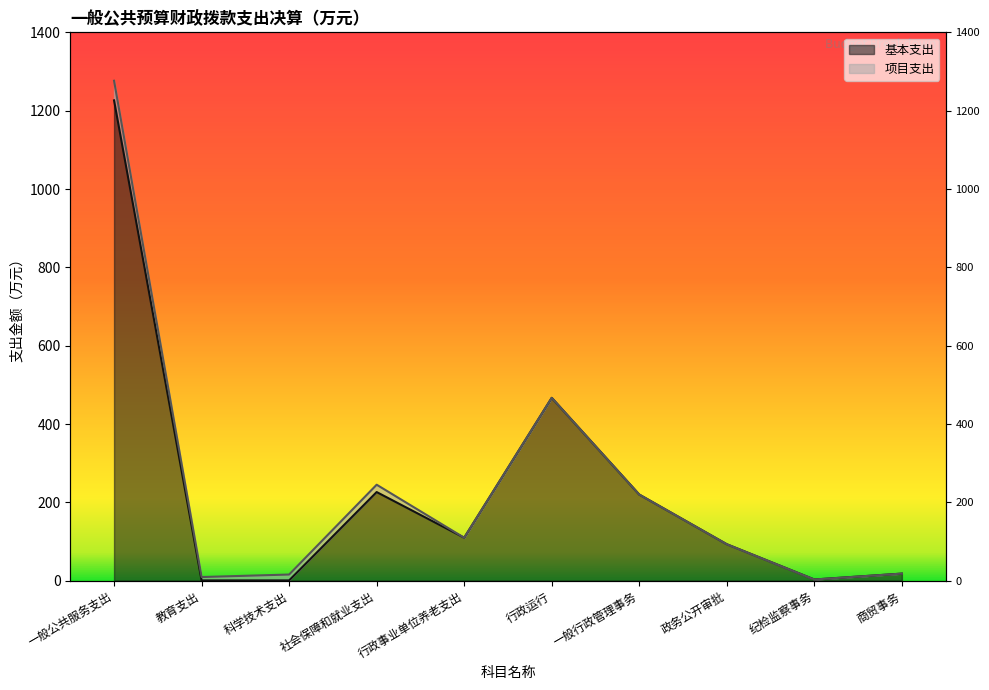

Reading right to left, extract all data points from this chart.

商贸事务=18.1	纪检监察事务=3.1	政务公开审批=93.1	一般行政管理事务=219.9	行政运行=466.9	行政事业单位养老支出=109.8	社会保障和就业支出=226.3	科学技术支出=0.8	教育支出=0.7	一般公共服务支出=1226.4